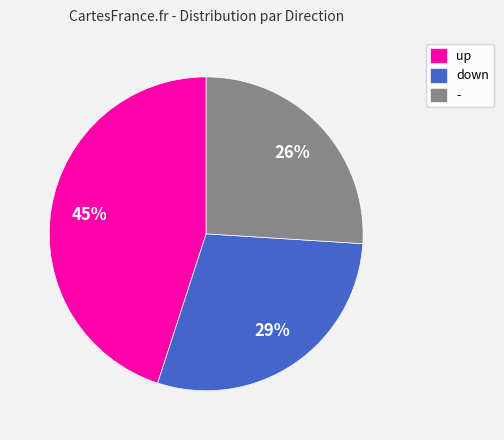

To the nearest percent, what percentage of the pie is up?

45%